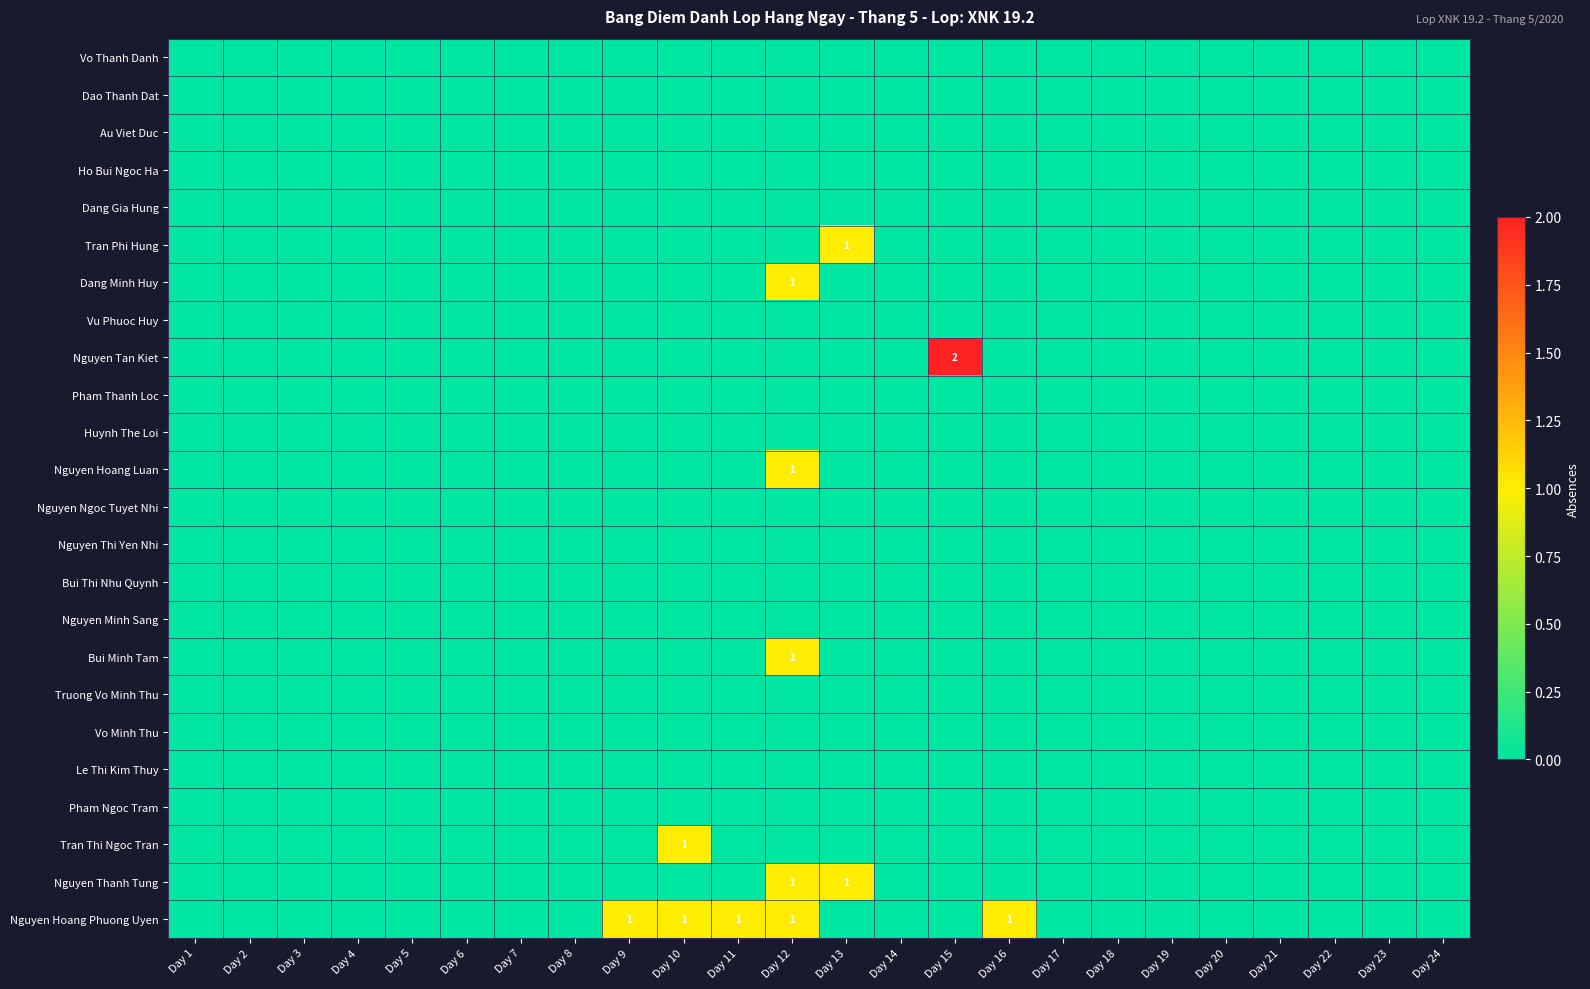

Rank the series at Day 12 from lowest to highest value.

Vo Thanh Danh, Dao Thanh Dat, Au Viet Duc, Ho Bui Ngoc Ha, Dang Gia Hung, Tran Phi Hung, Vu Phuoc Huy, Nguyen Tan Kiet, Pham Thanh Loc, Huynh The Loi, Nguyen Ngoc Tuyet Nhi, Nguyen Thi Yen Nhi, Bui Thi Nhu Quynh, Nguyen Minh Sang, Truong Vo Minh Thu, Vo Minh Thu, Le Thi Kim Thuy, Pham Ngoc Tram, Tran Thi Ngoc Tran, Dang Minh Huy, Nguyen Hoang Luan, Bui Minh Tam, Nguyen Thanh Tung, Nguyen Hoang Phuong Uyen